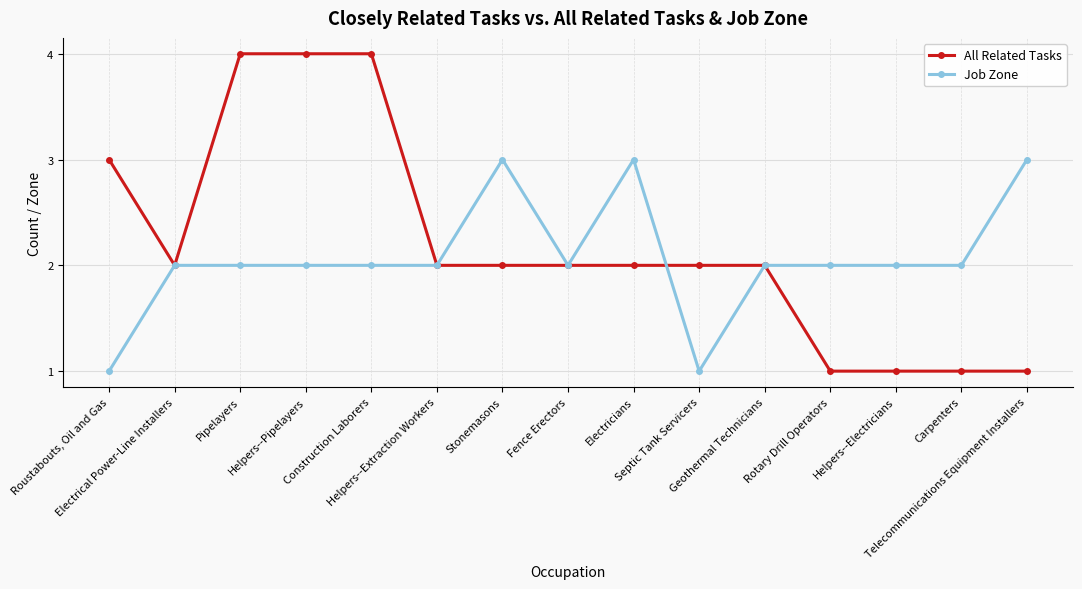

What is the maximum value shown in the chart?

4